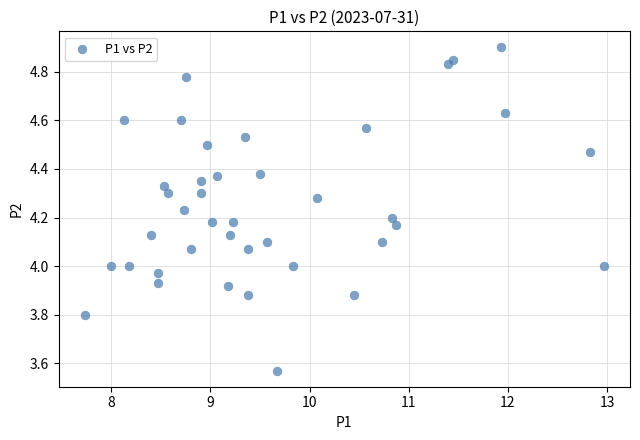

What is the range of Y values (max minus min)?

1.3